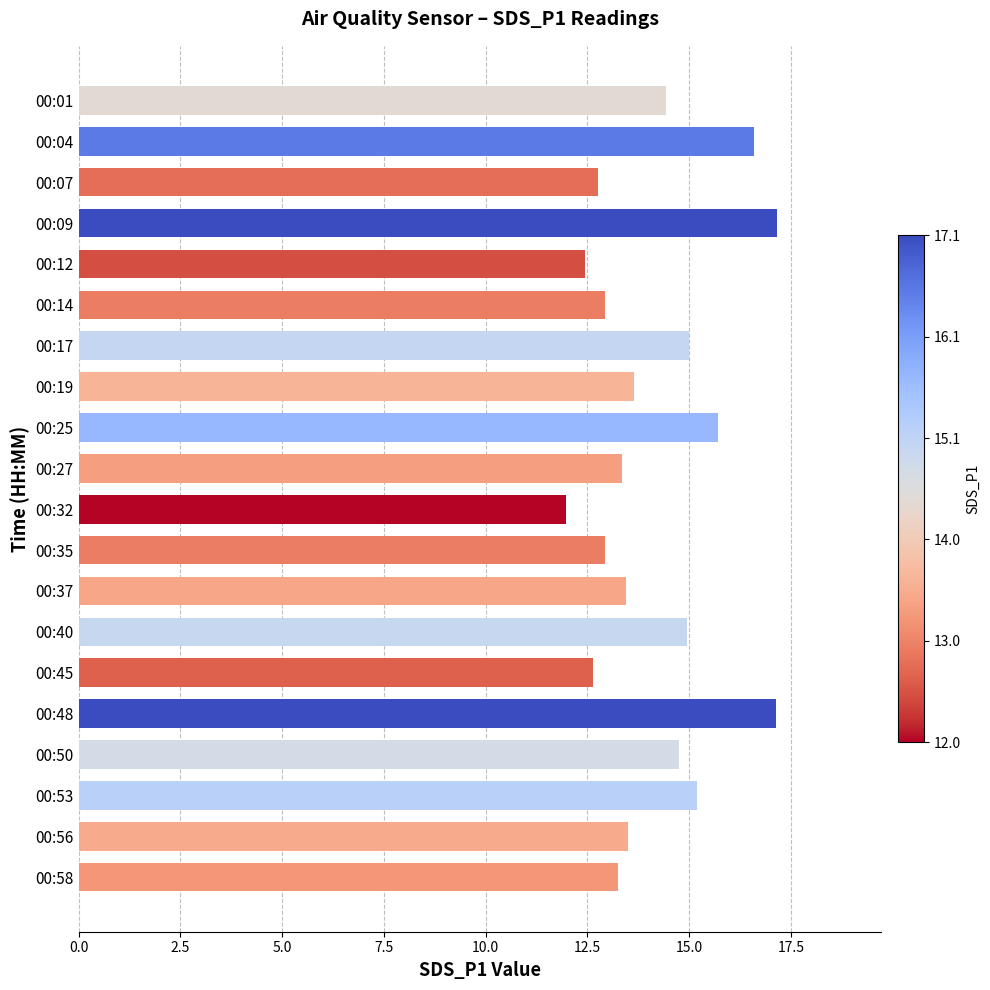

At which category does the chart reach its minimum across all series?

00:32